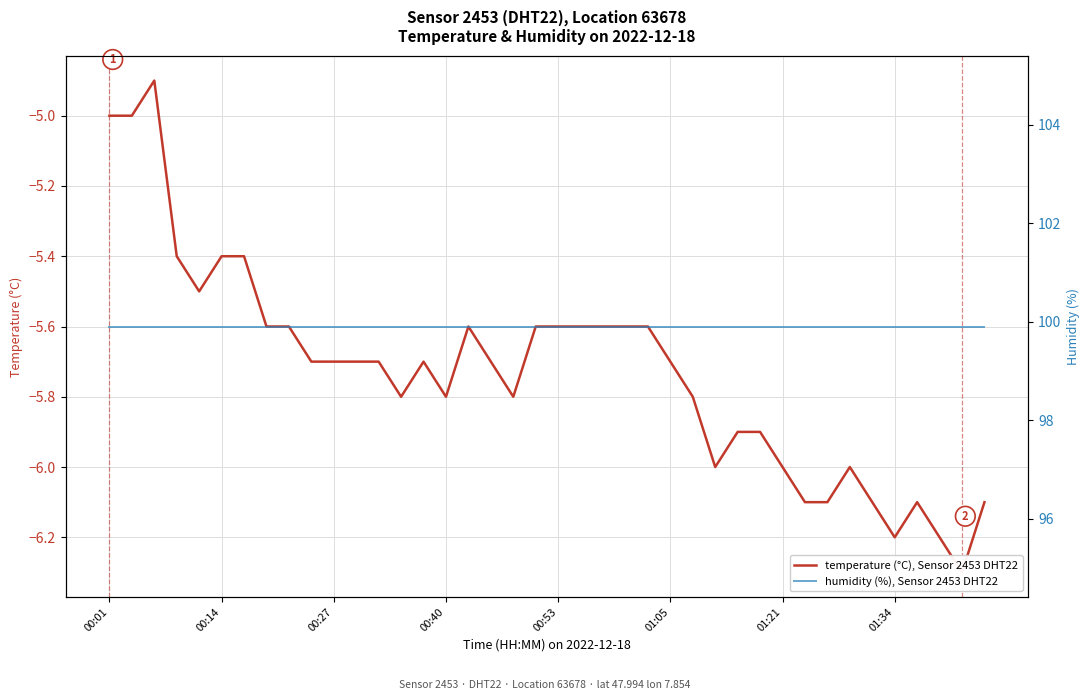

Reading right to left, list all the values displayed in this chart.

temperature (°C), Sensor 2453 DHT22: -6.1	-6.3	-6.2	-6.1	-6.2	-6.1	-6.0	-6.1	-6.1	-6.0	-5.9	-5.9	-6.0	-5.8	-5.7	-5.6	-5.6	-5.6	-5.6	-5.6	-5.6	-5.8	-5.7	-5.6	-5.8	-5.7	-5.8	-5.7	-5.7	-5.7	-5.7	-5.6	-5.6	-5.4	-5.4	-5.5	-5.4	-4.9	-5.0	-5.0
humidity (%), Sensor 2453 DHT22: 99.9	99.9	99.9	99.9	99.9	99.9	99.9	99.9	99.9	99.9	99.9	99.9	99.9	99.9	99.9	99.9	99.9	99.9	99.9	99.9	99.9	99.9	99.9	99.9	99.9	99.9	99.9	99.9	99.9	99.9	99.9	99.9	99.9	99.9	99.9	99.9	99.9	99.9	99.9	99.9